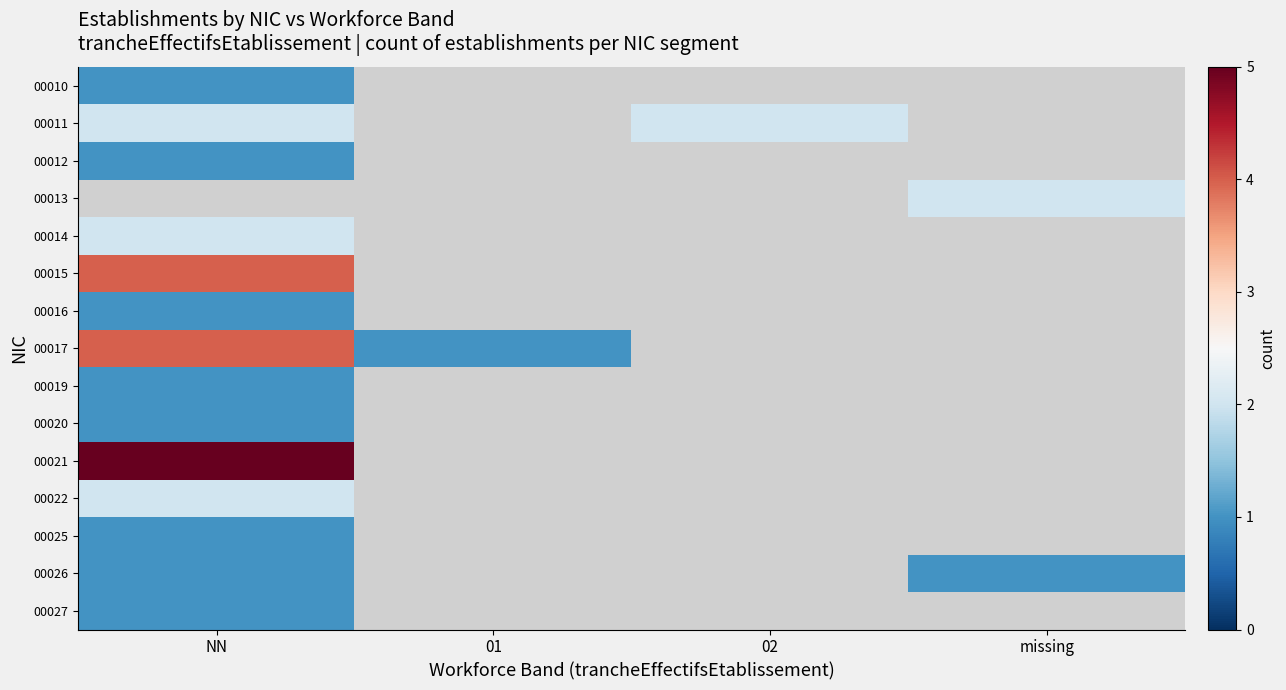

What is the maximum value for 00011?

2.0